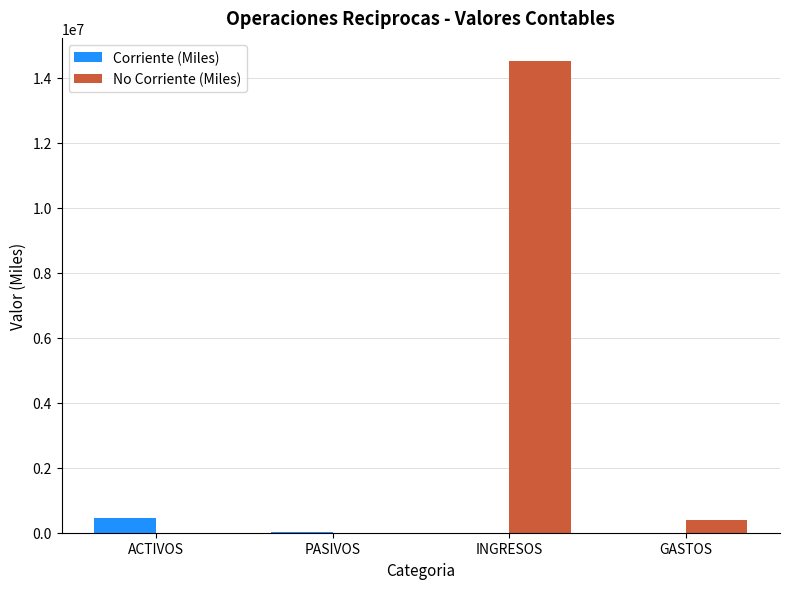

What value does the No Corriente (Miles) series have at GASTOS?

384309